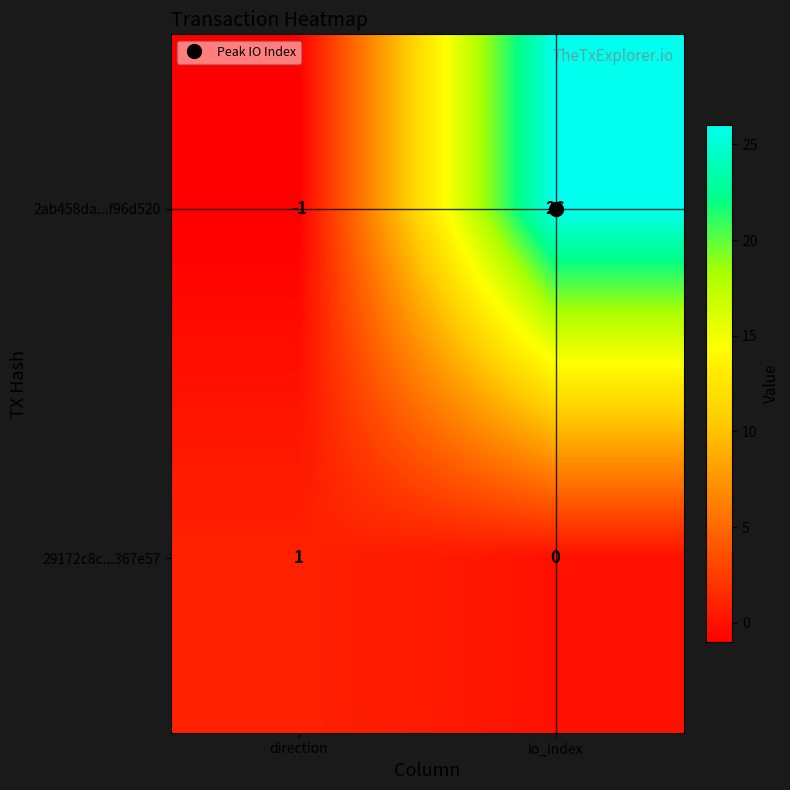

What is the difference between the maximum and minimum values in the 2ab458da...f96d520 series?

27